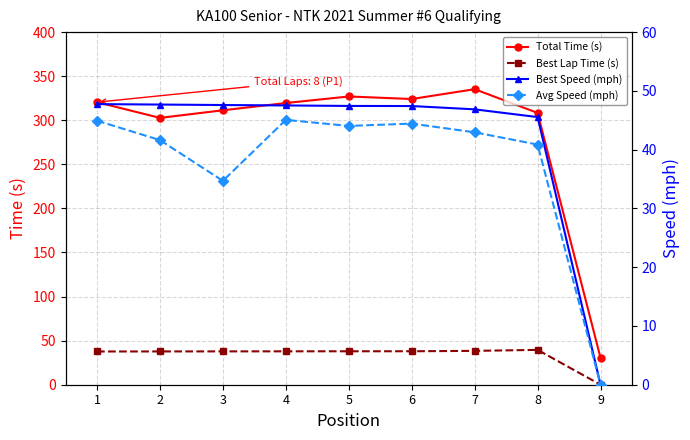

Is the value of Best Lap Time (s) at 5 greater than the value of Total Time (s) at 4?

No